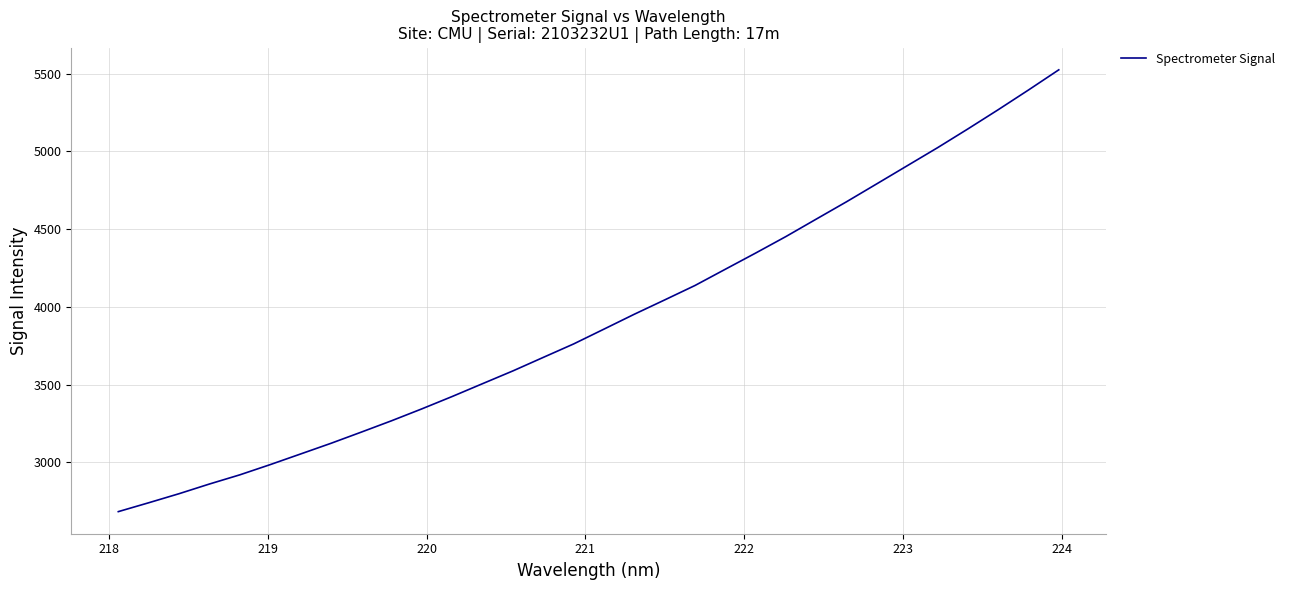

True or false: the data has more than 1 interior local peaks.

False